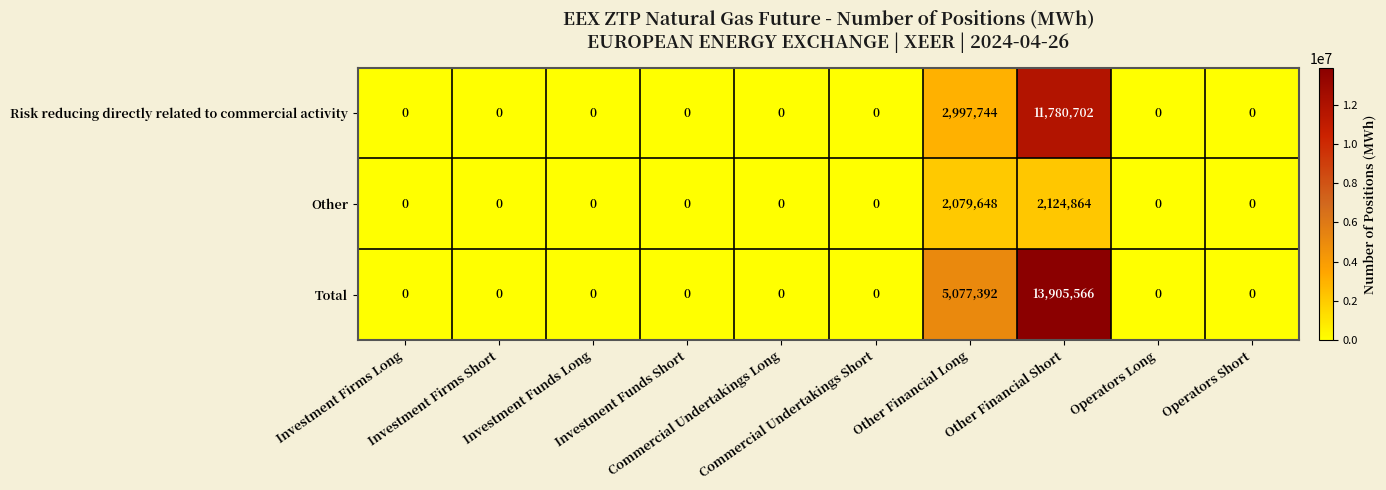

Which series has the widest spread of values?

Total